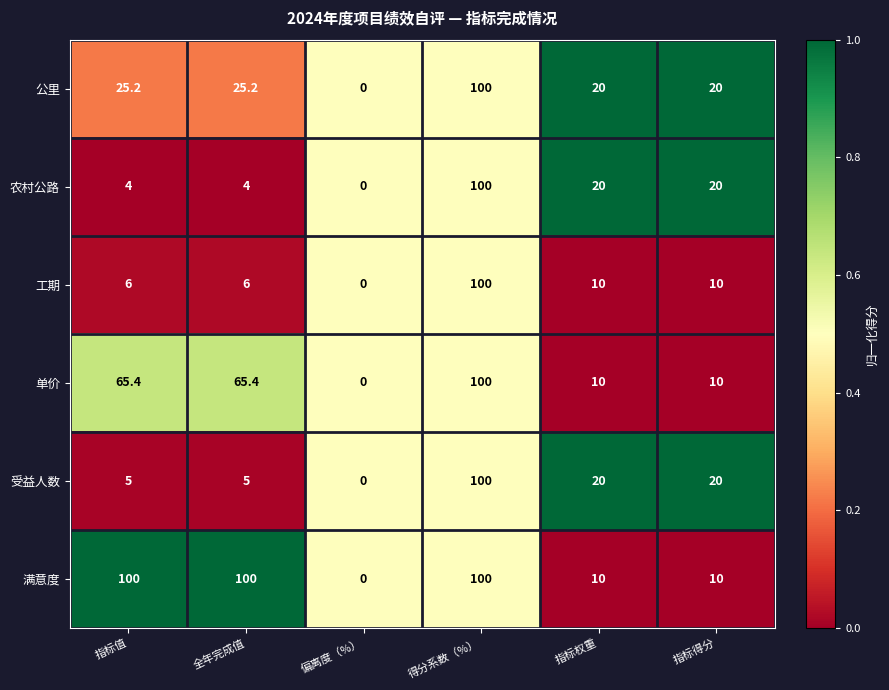

What is the difference between the maximum and minimum values in the 满意度 series?

100.0